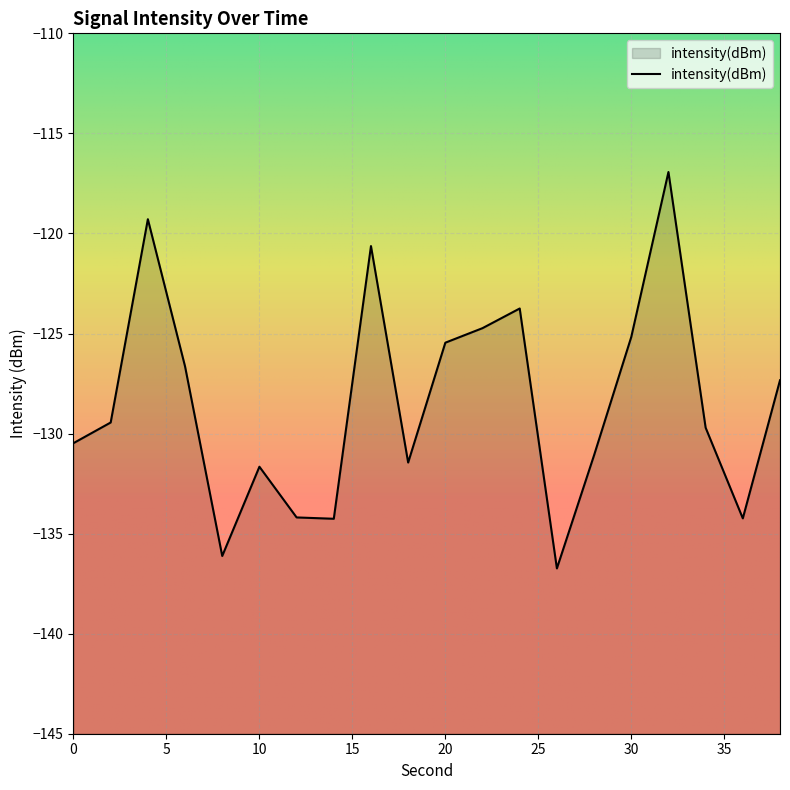

What is the difference between the second highest and minimum values?

17.5